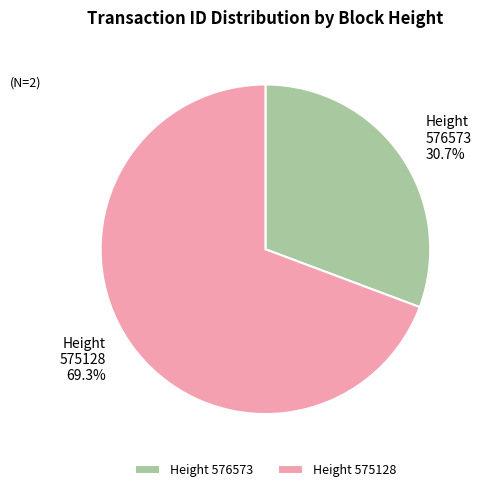

What is the majority slice?

Height 575128